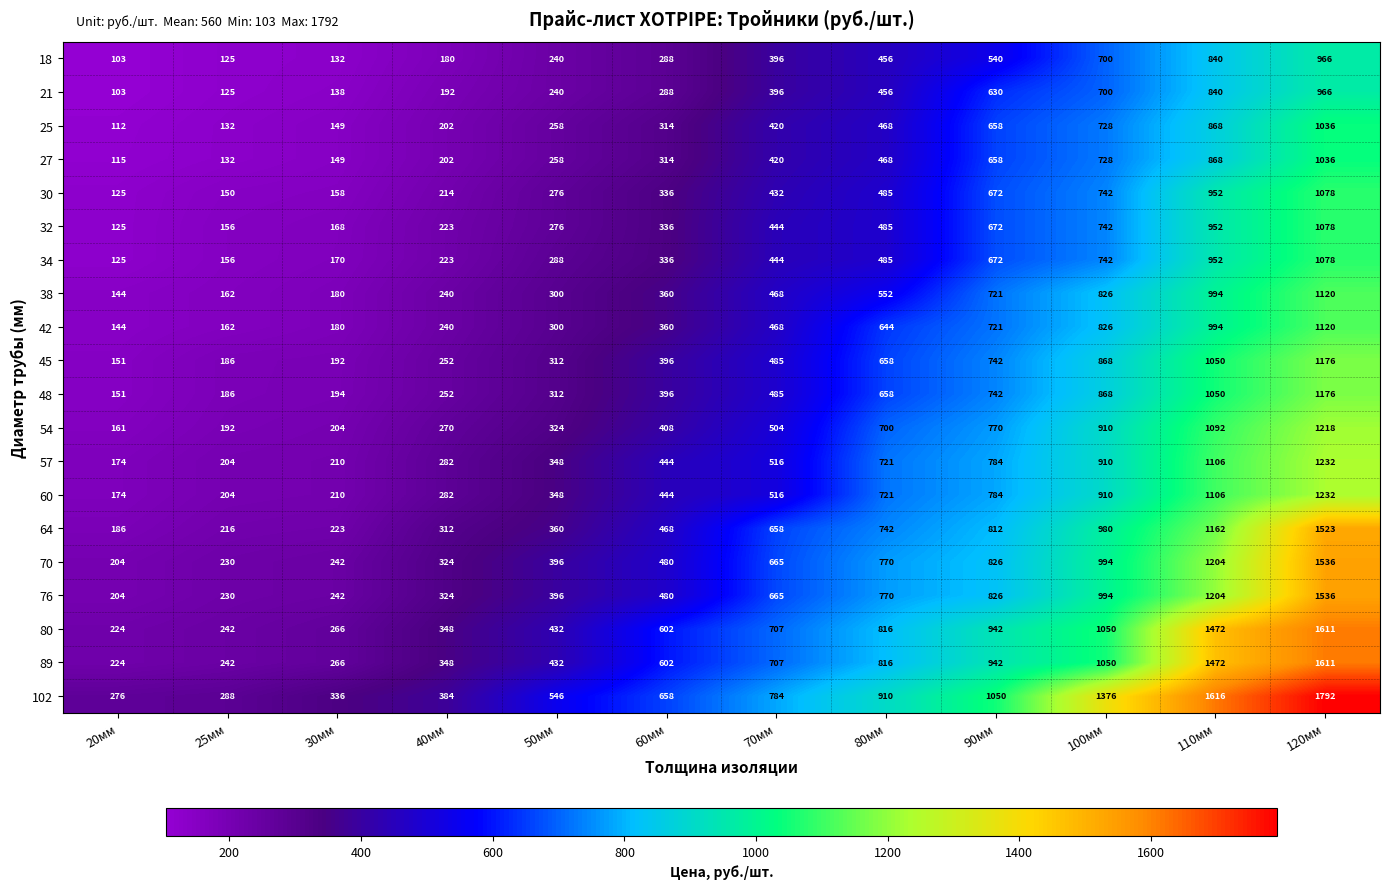

At how many categories does at least one series exceed 1009?

4